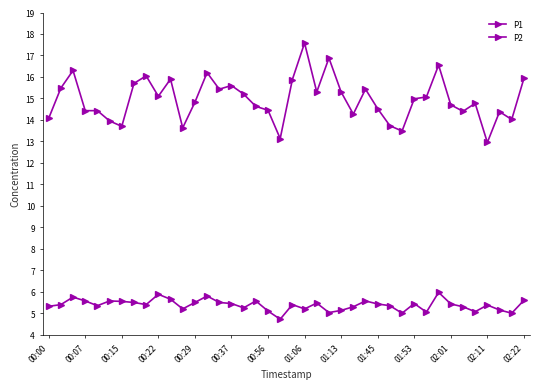

True or false: P2 and P1 cross at least once.

False